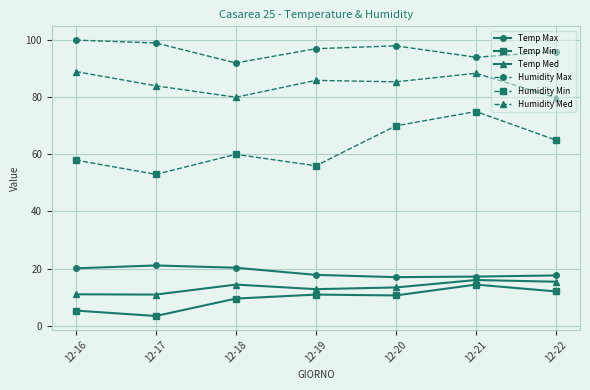

What is the minimum value shown in the chart?

3.4